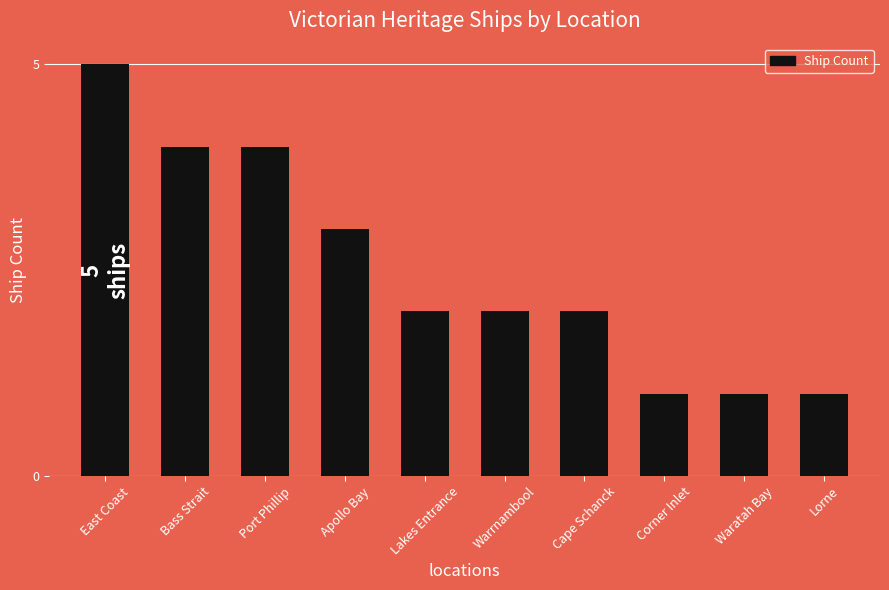

What is the change in value from Apollo Bay to Lakes Entrance?

-1